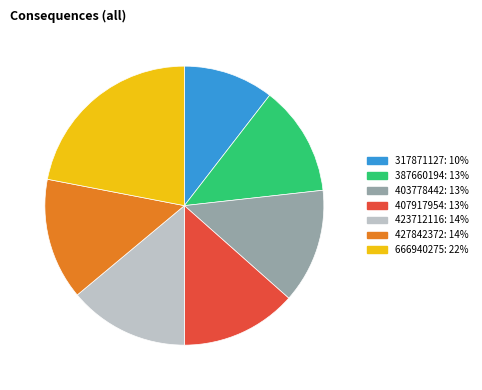

Between 403778442 and 387660194, which is larger?

403778442